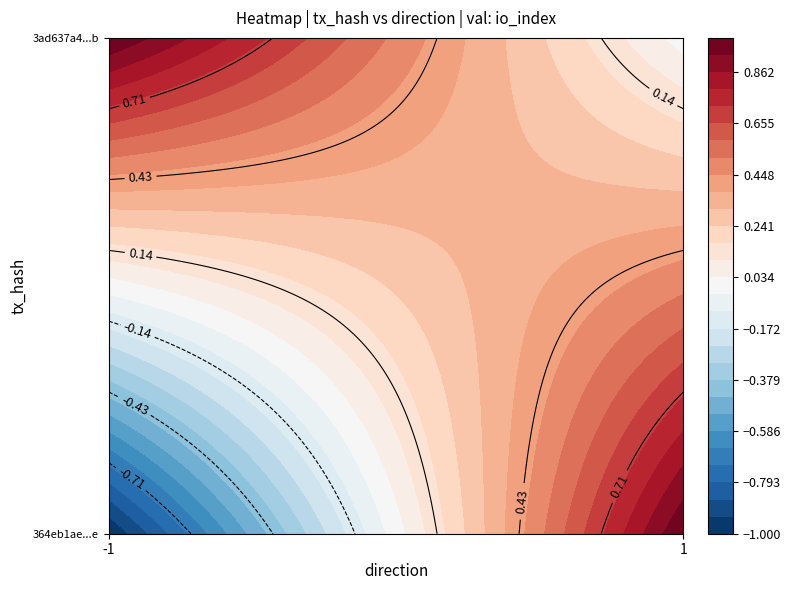

Reading right to left, extract all data points from this chart.

364eb1ae1392713181582fe4c72af778d883f5e: 1	-1
3ad637a49b468741d9a1a05905a7082d3dfeb01: 0	1